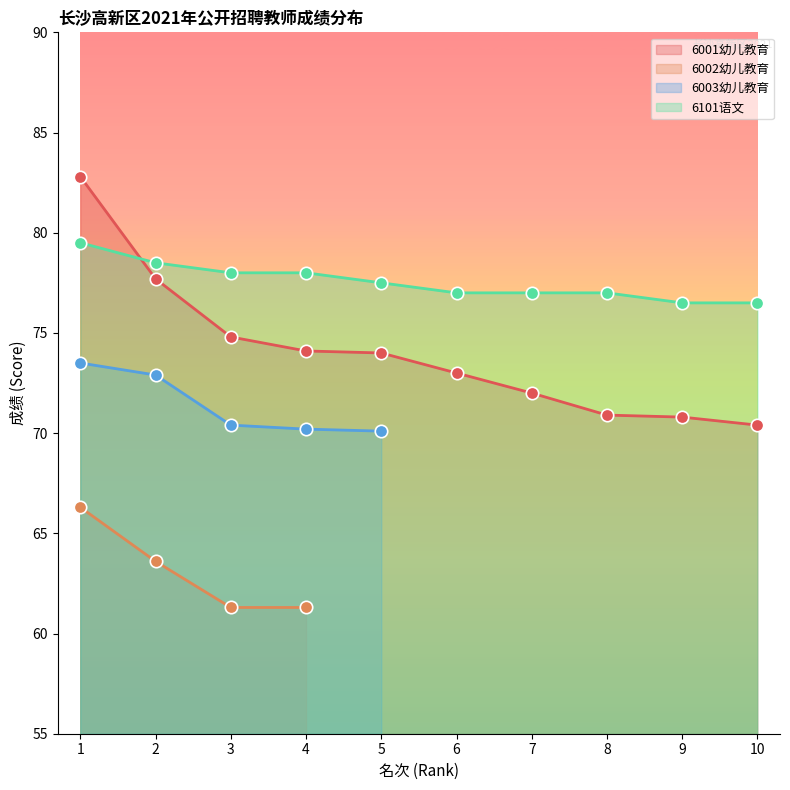

Which series reaches the maximum Y coordinate?

6001幼儿教育